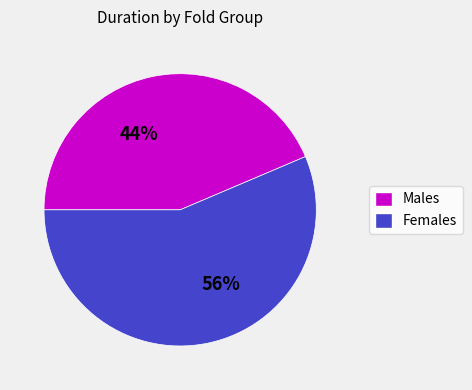

To the nearest percent, what is the average slice percentage?

50%